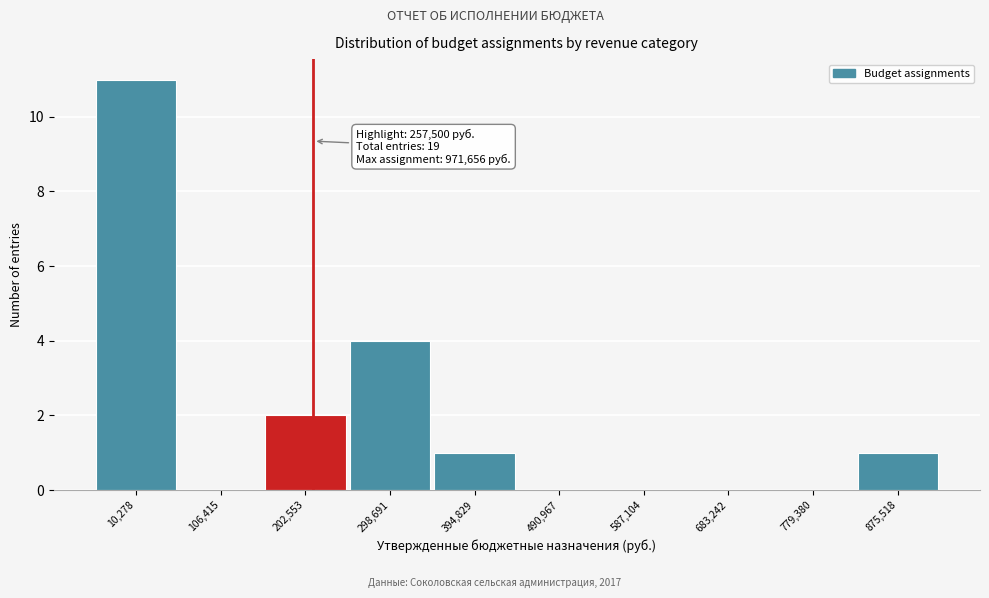

Reading left to right, what are all the values shown in this chart?

10,278=11	106,415=0	202,553=2	298,691=4	394,829=1	490,967=0	587,104=0	683,242=0	779,380=0	875,518=1